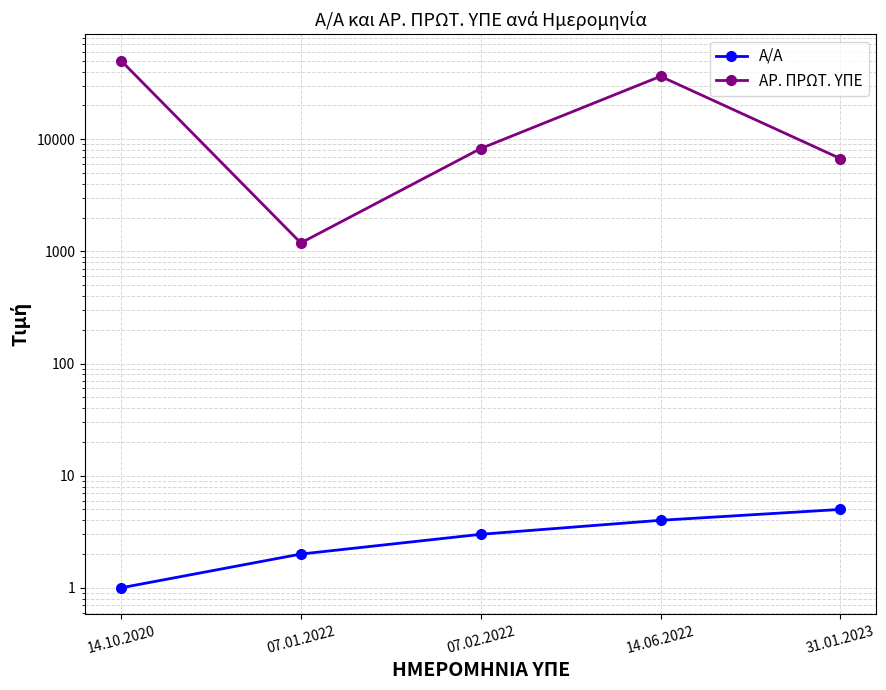

What is the total value across all series at 14.06.2022?

36390